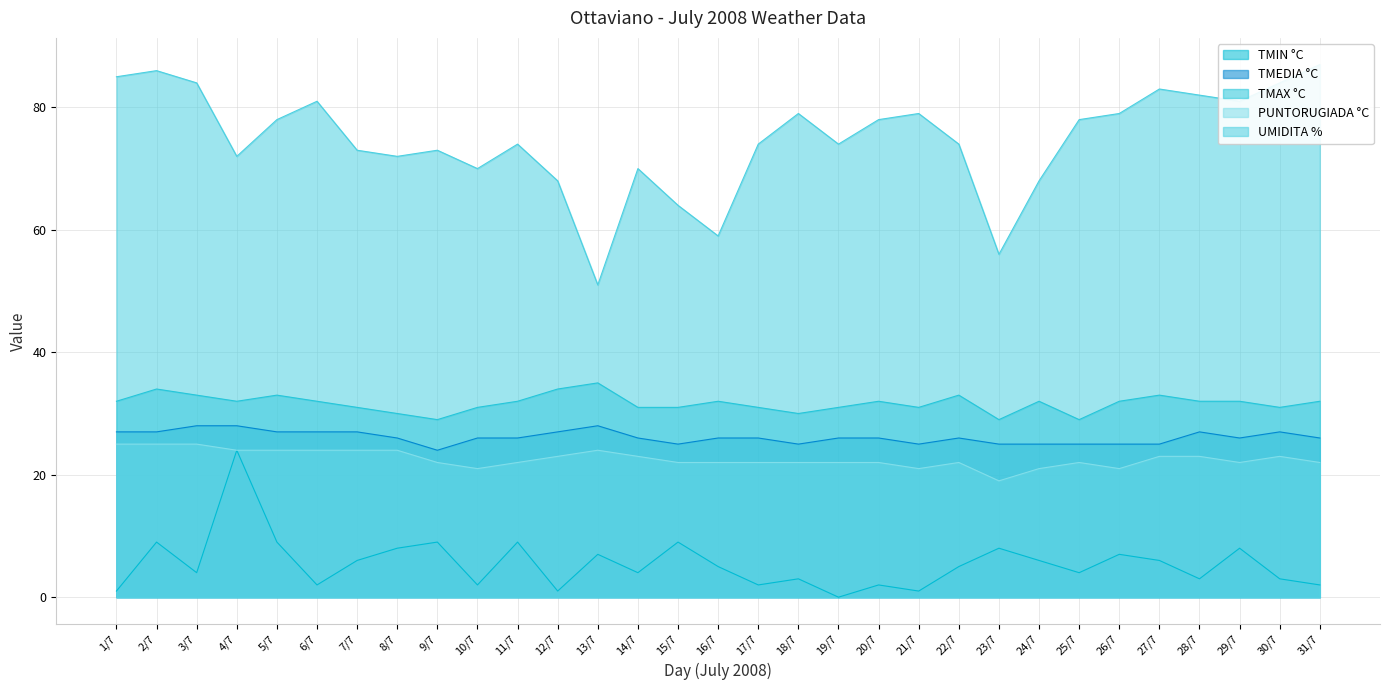

Which category has the highest value in the TMAX °C series?

13/7